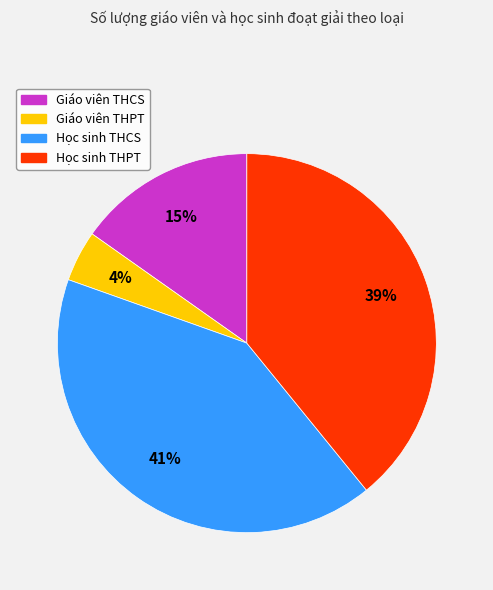

How many slices are in this pie chart?

4